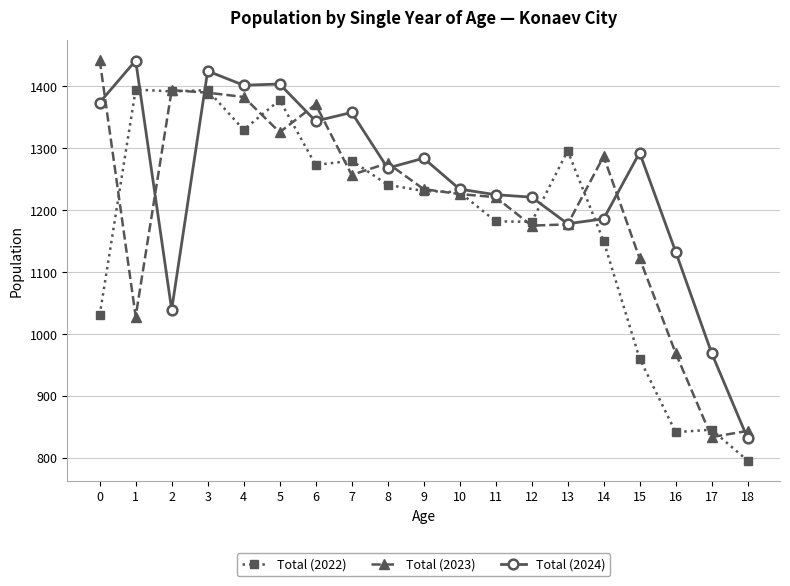

The Total (2022) series shows 1150 at 14. True or false?

True